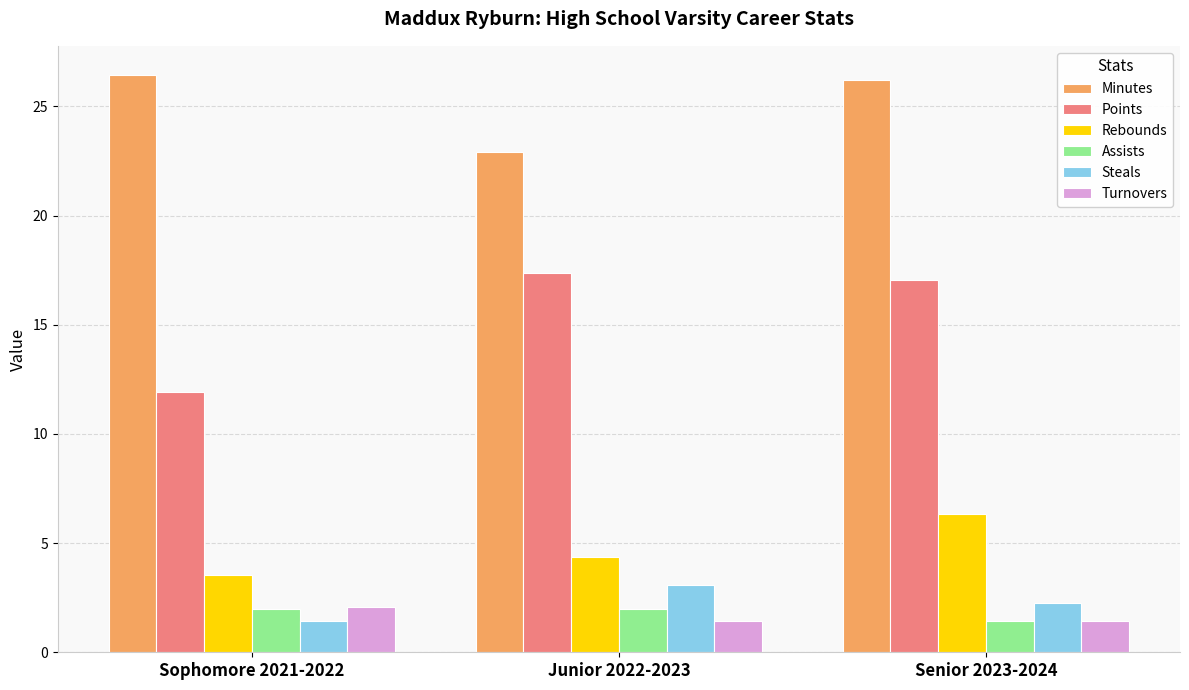

Which series has the largest total across all categories?

Minutes